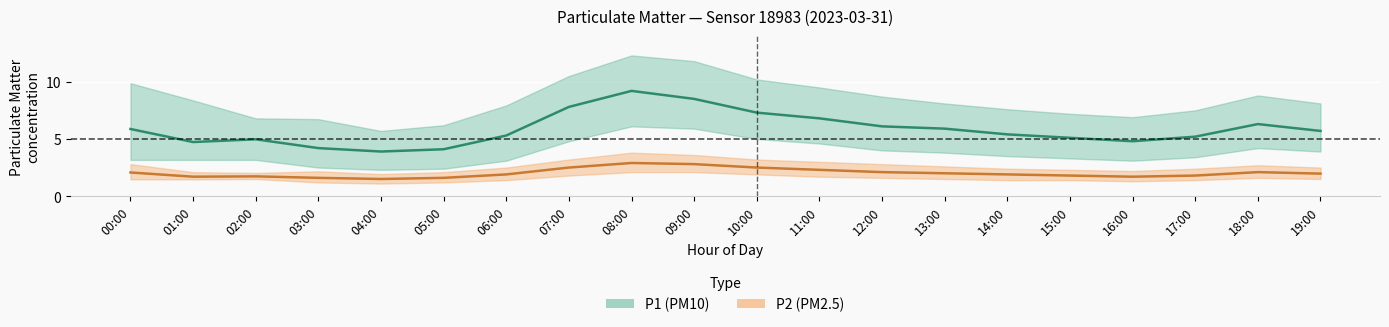

How many data points does each series have?

20